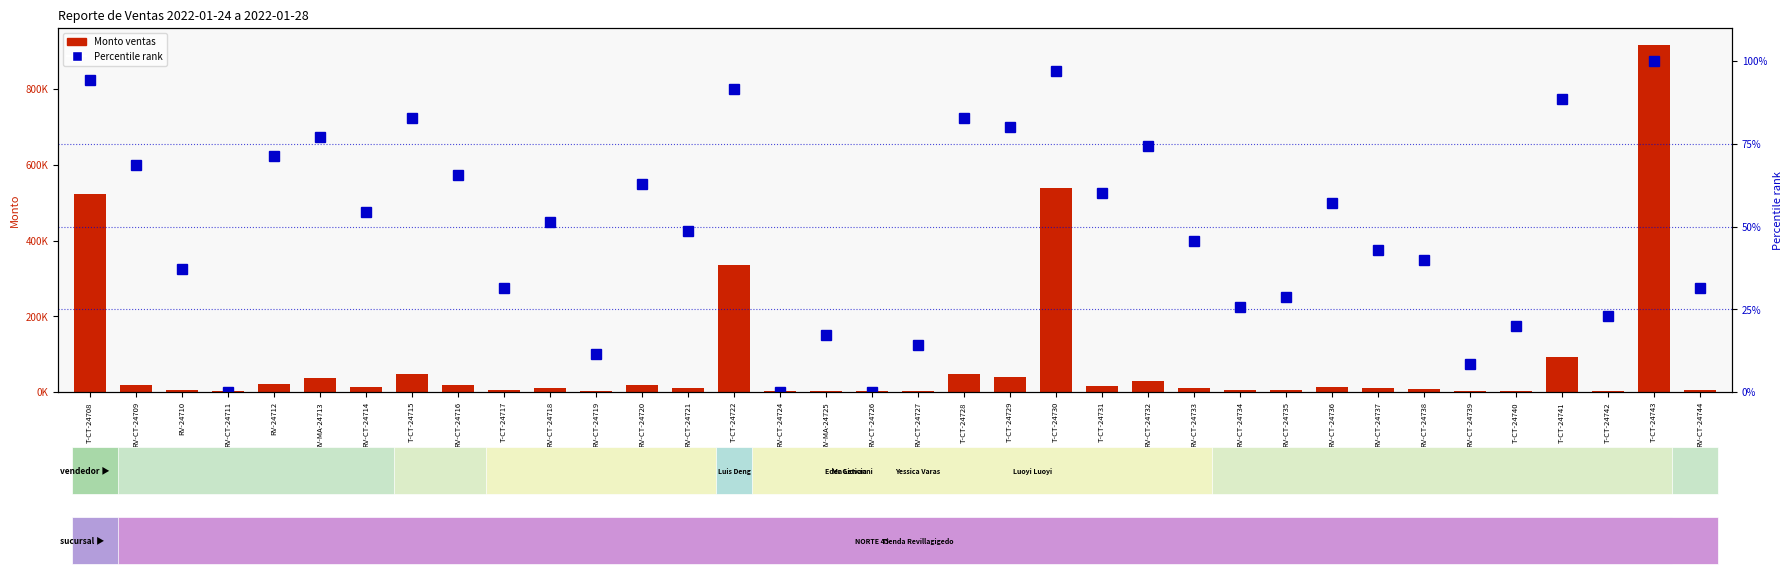

Is the value of Monto (ventas) at RV-CT-24726 greater than the value of Percentile rank at RV-MA-24725?

Yes